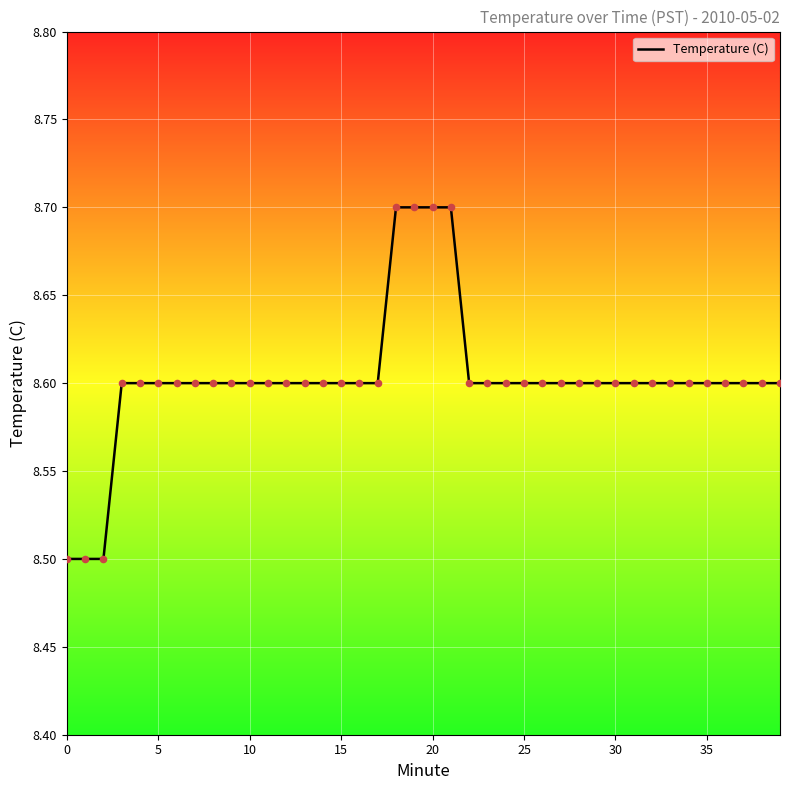

What is the smallest value displayed?

8.5